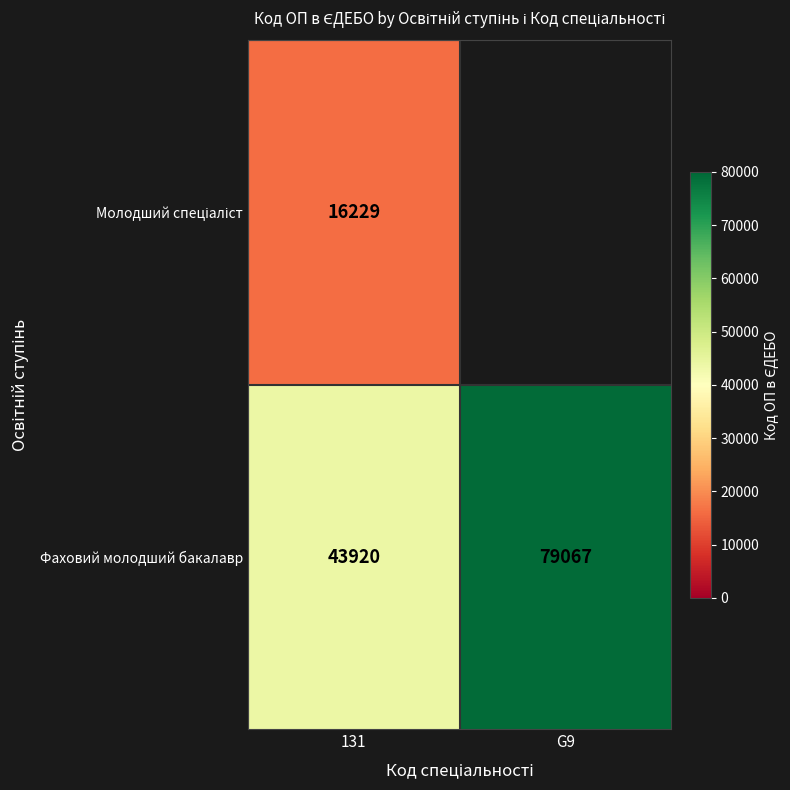

At which category is the sum across all series the highest?

G9